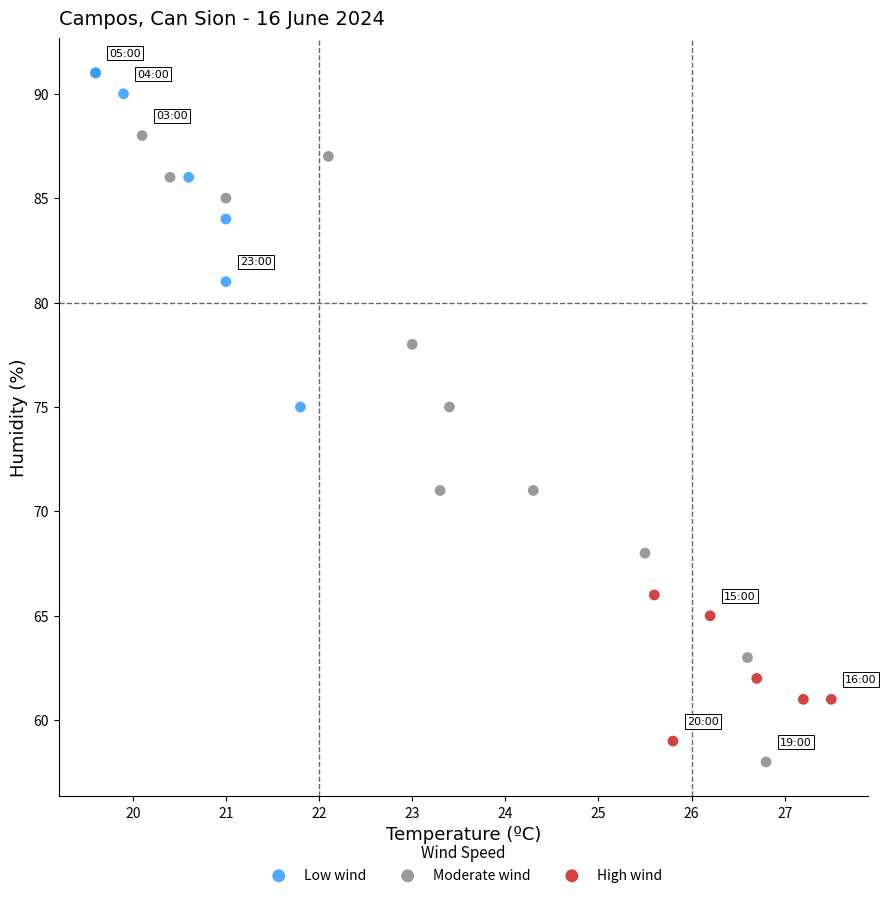

Which series reaches the maximum Y coordinate?

Low wind